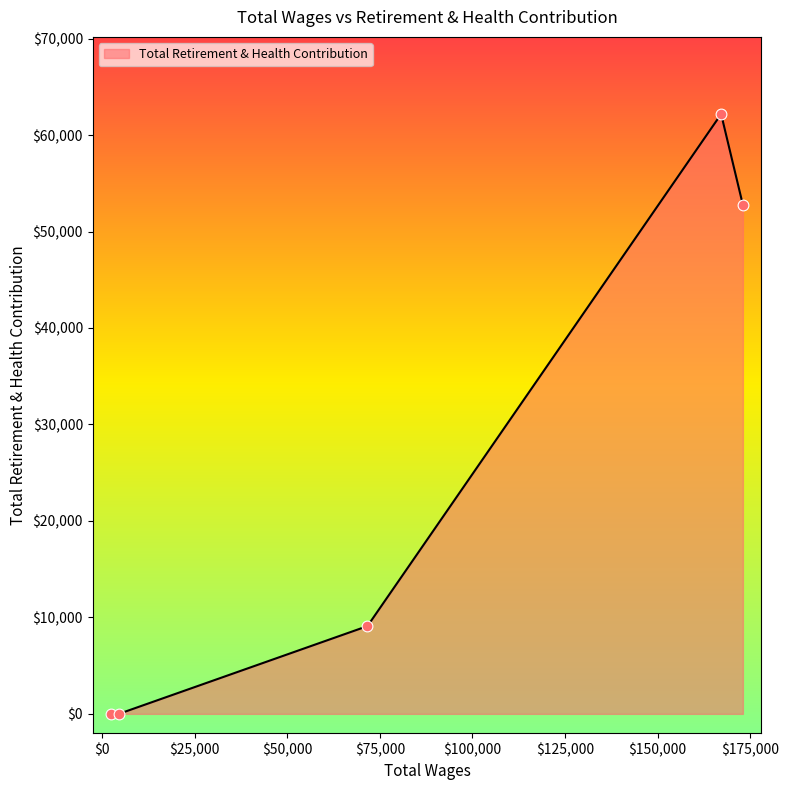

True or false: the data has more than 0 interior local peaks.

True